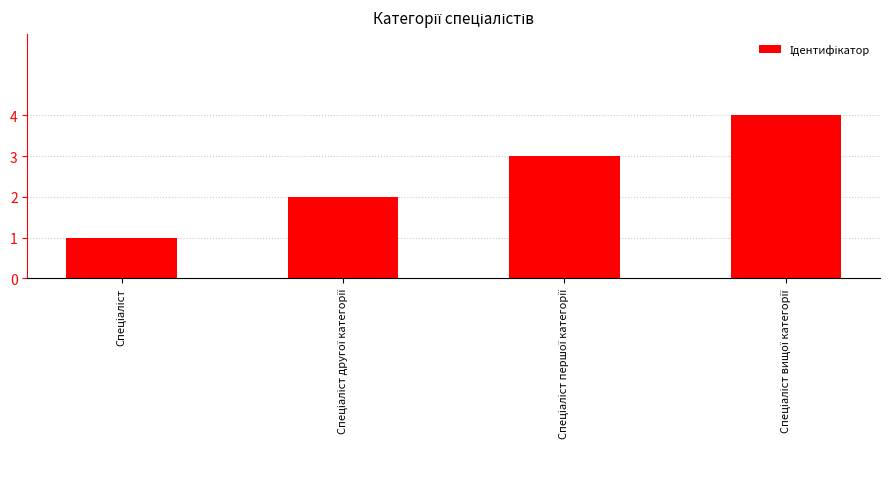

What is the difference between the maximum and minimum values?

3